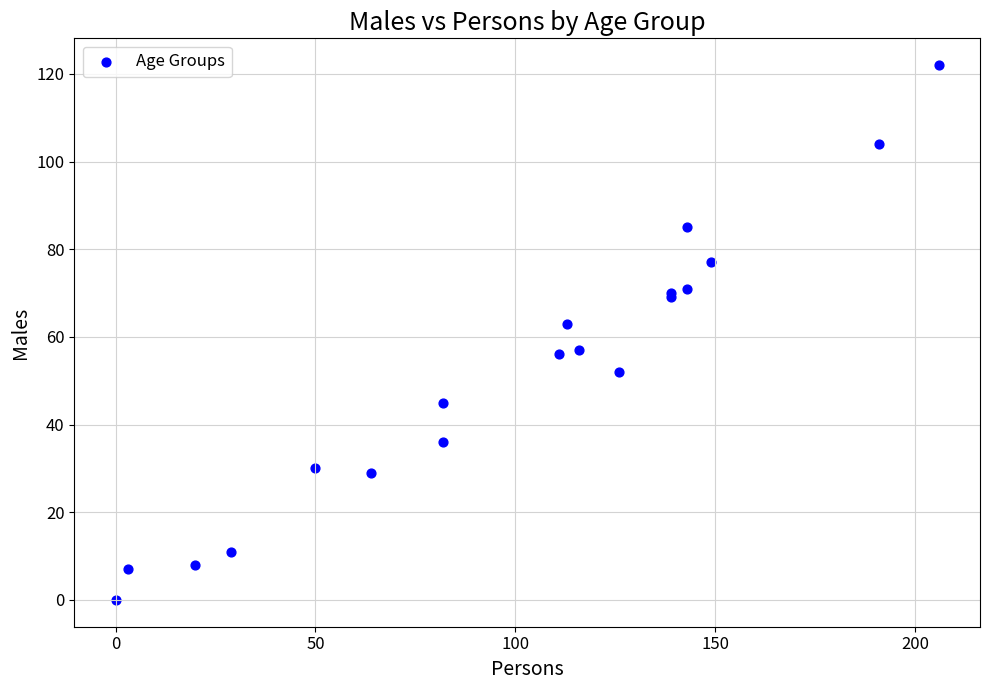

What Y value in the scatter plot is closest to 61?

63